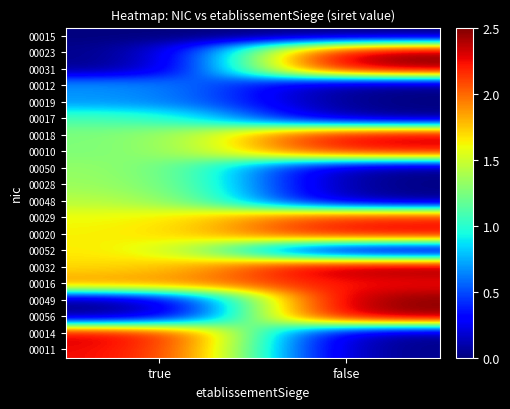

At which category is the sum across all series the highest?

false